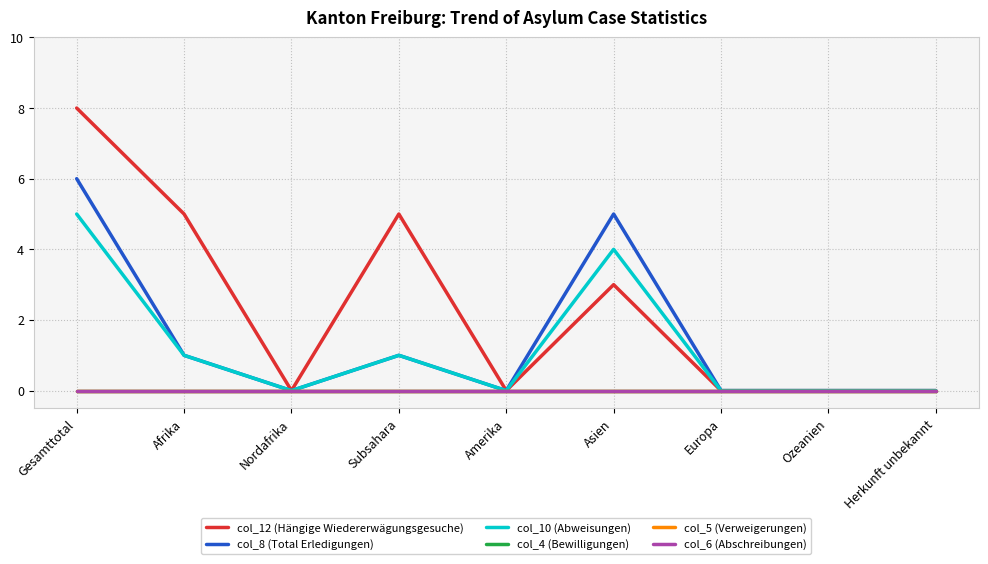

At which label is col_10 (Abweisungen) closest to 2?

Afrika